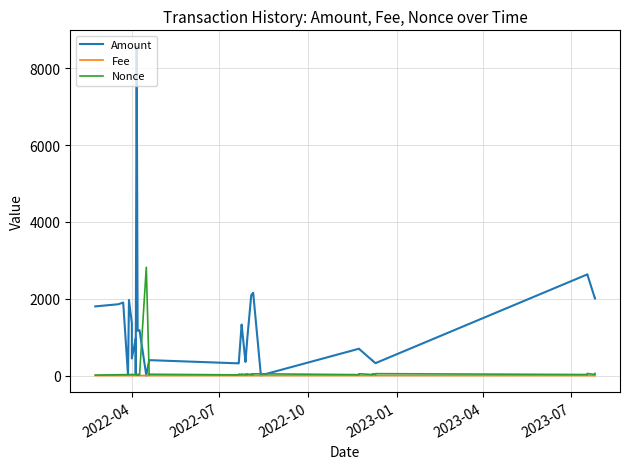

Which series has the largest range (max minus min)?

Amount